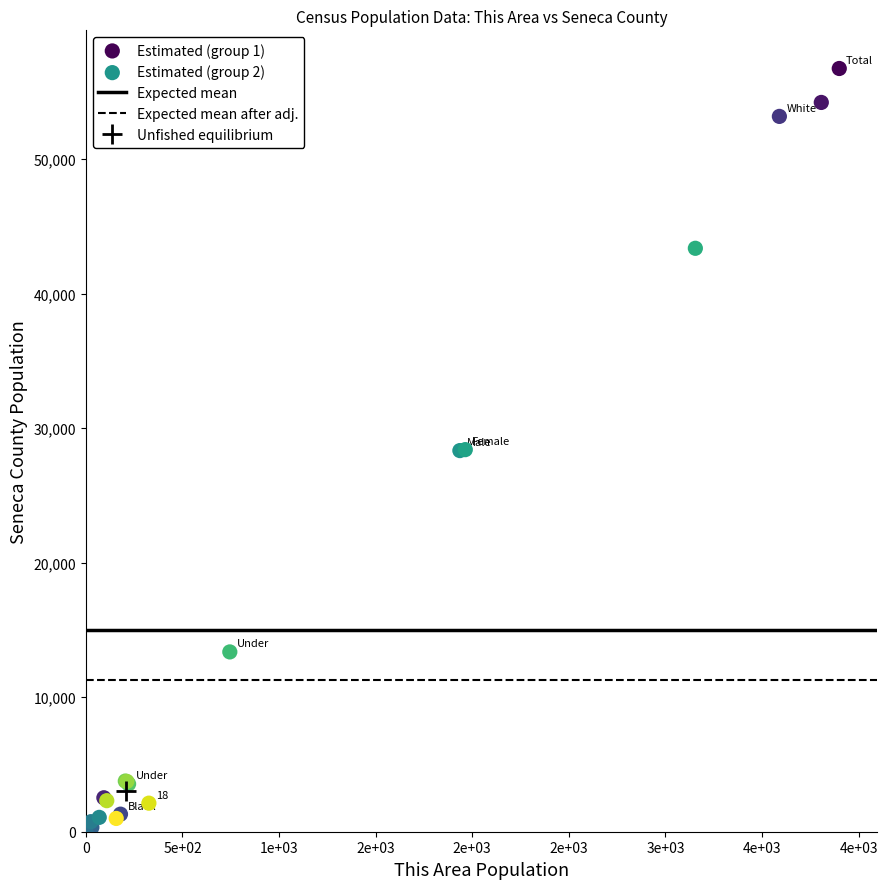

Which series has the largest Y range (max minus min)?

Estimated (group 1)